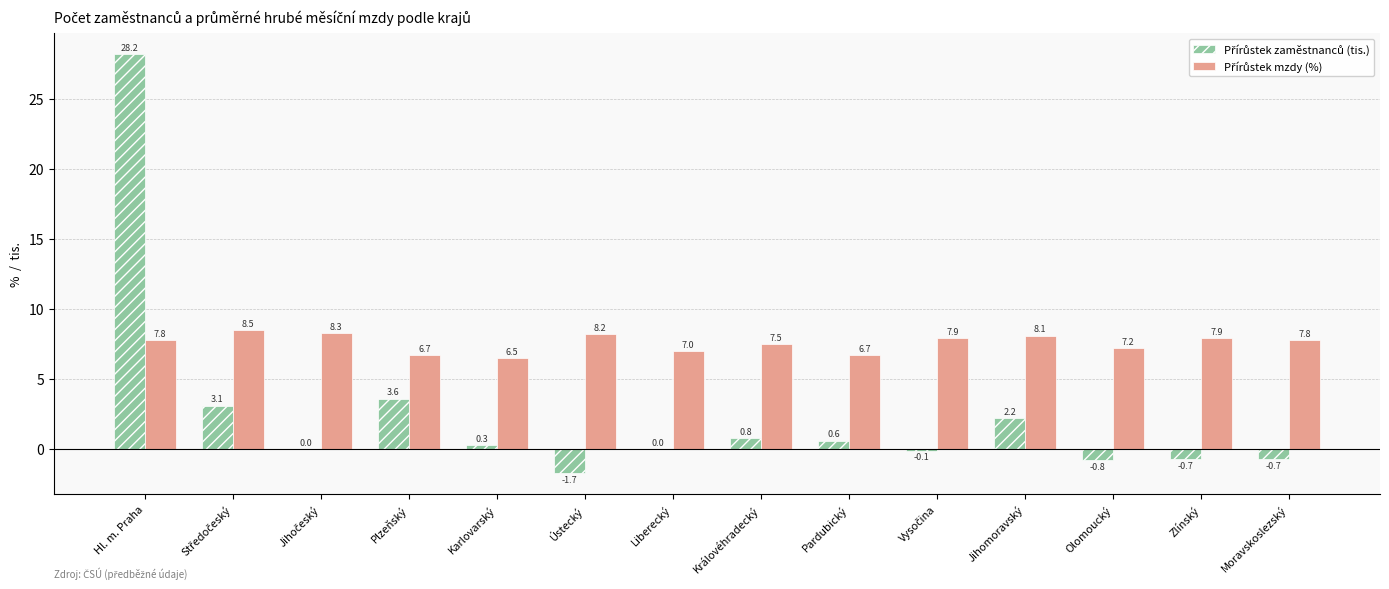

At which category is the sum across all series the highest?

Hl. m. Praha